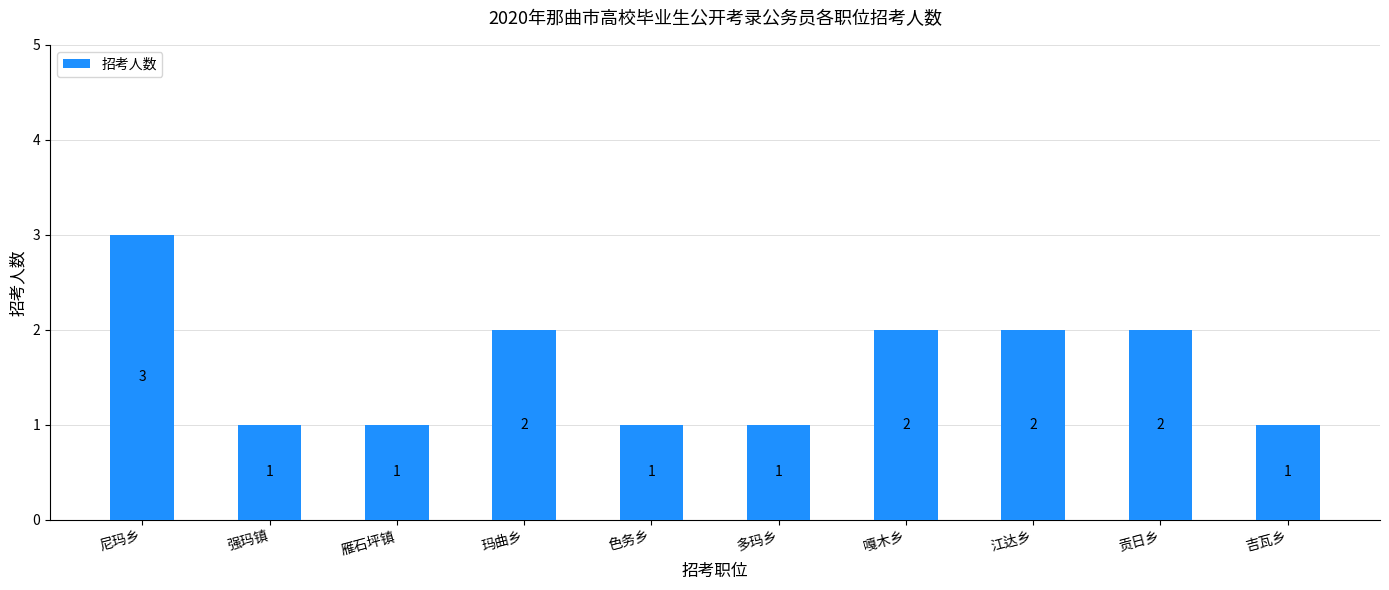

What is the label of the 2nd bar from the right?

贡日乡